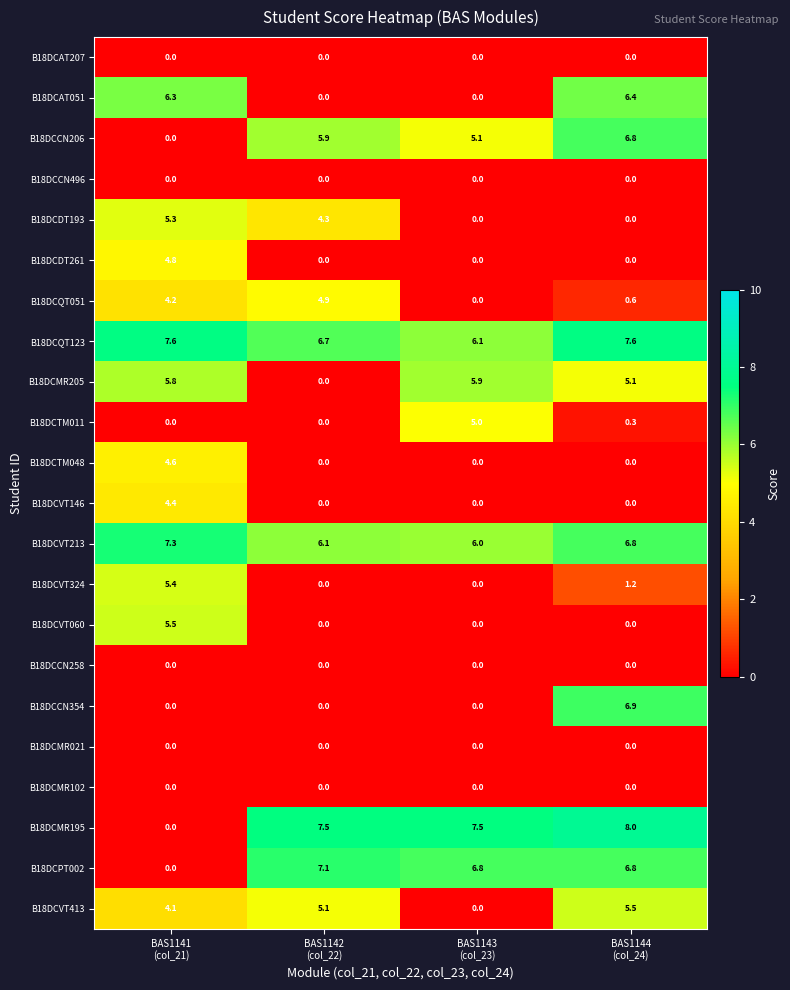

At how many categories does at least one series exceed 0?

4